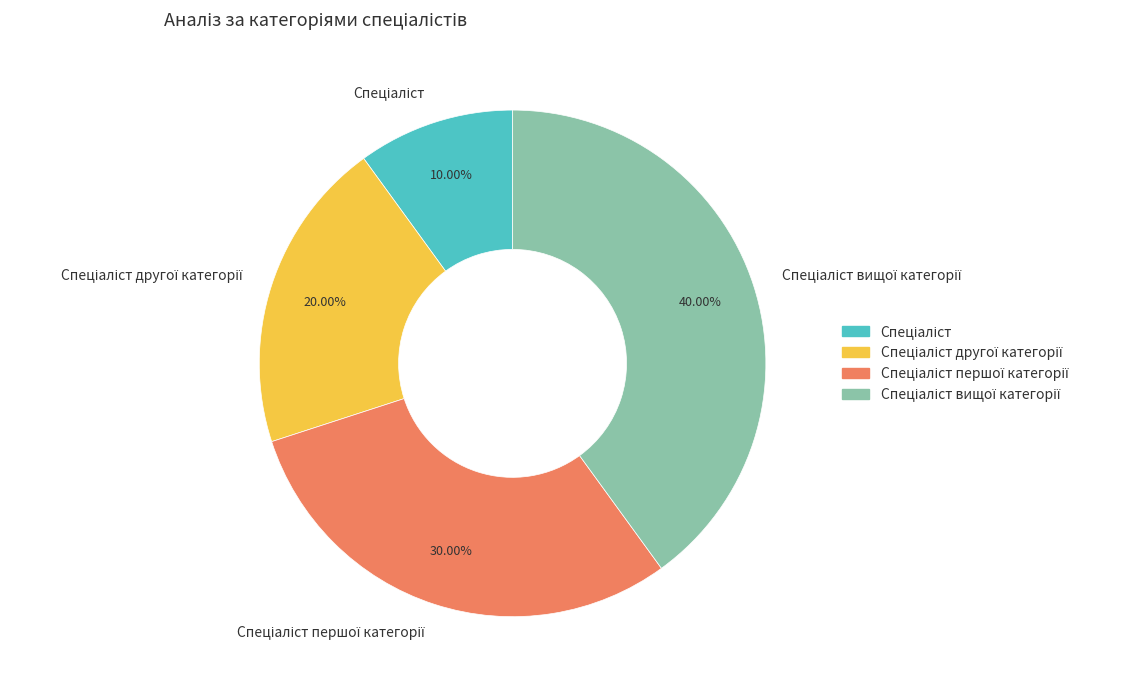

How many slices are in this pie chart?

4